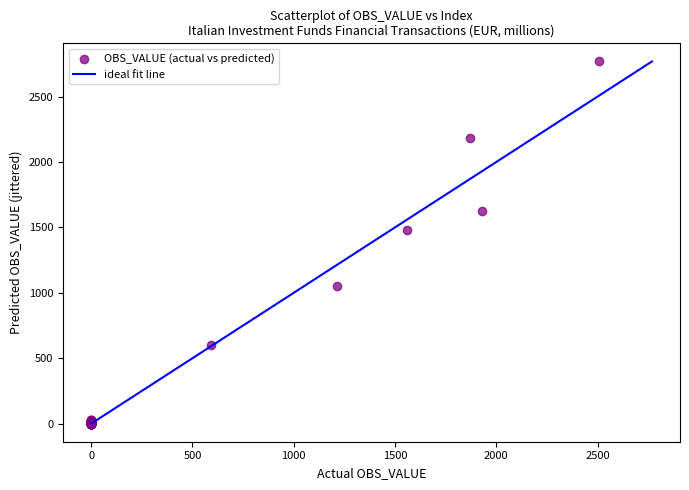

What Y value in the scatter plot is closest to 1384?

1482.2